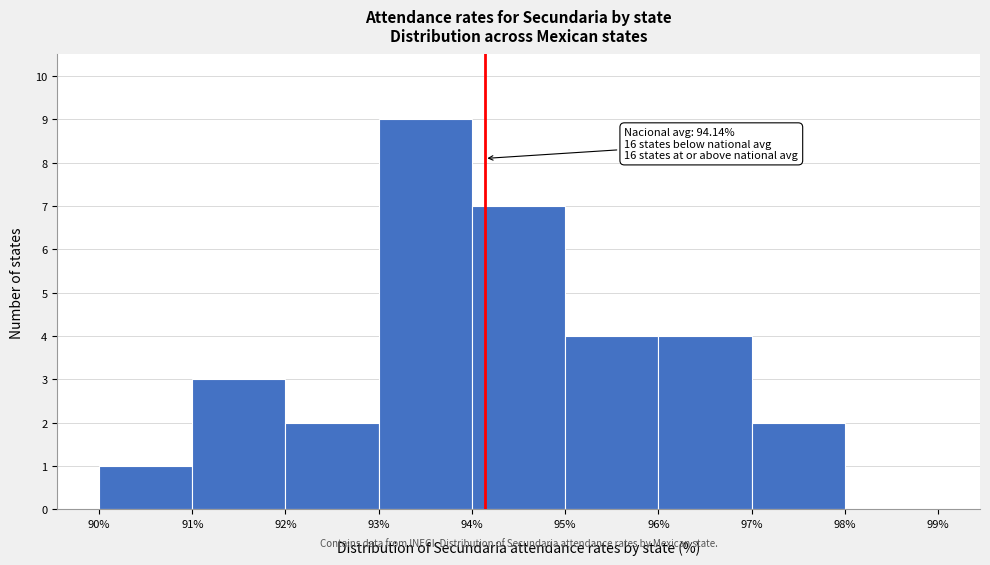

Over which range of the x-axis is the bar tallest?

93% to 94%